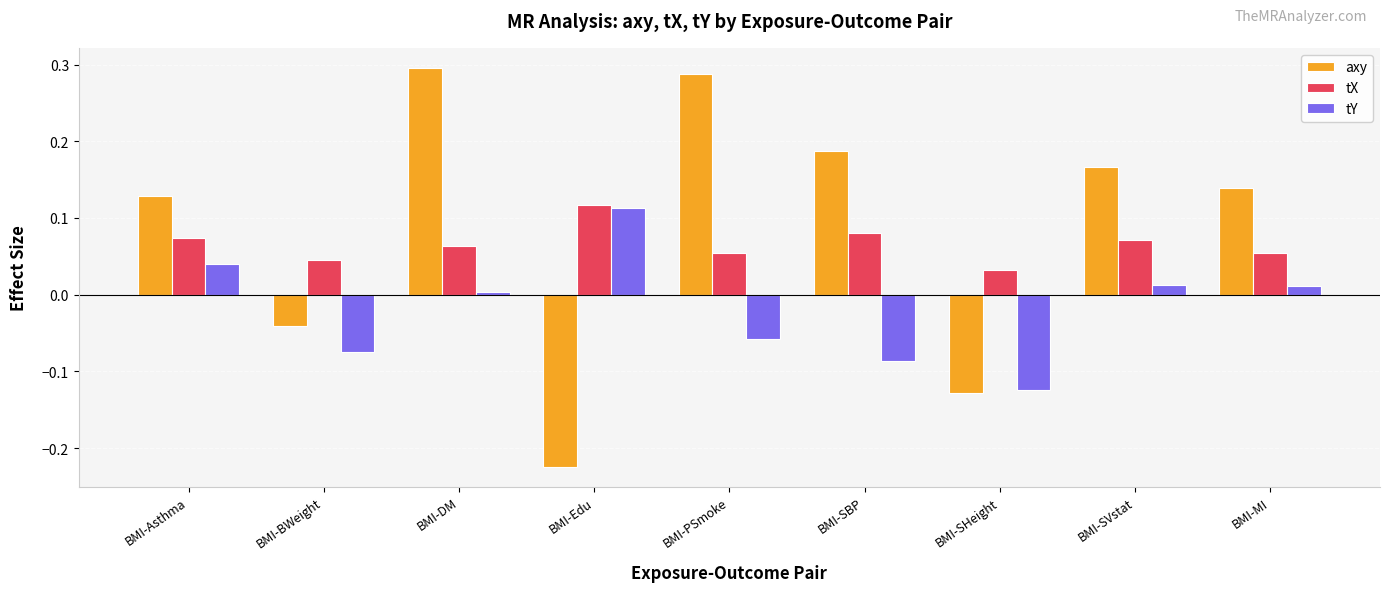

Which category has the highest value in the tY series?

BMI-Edu